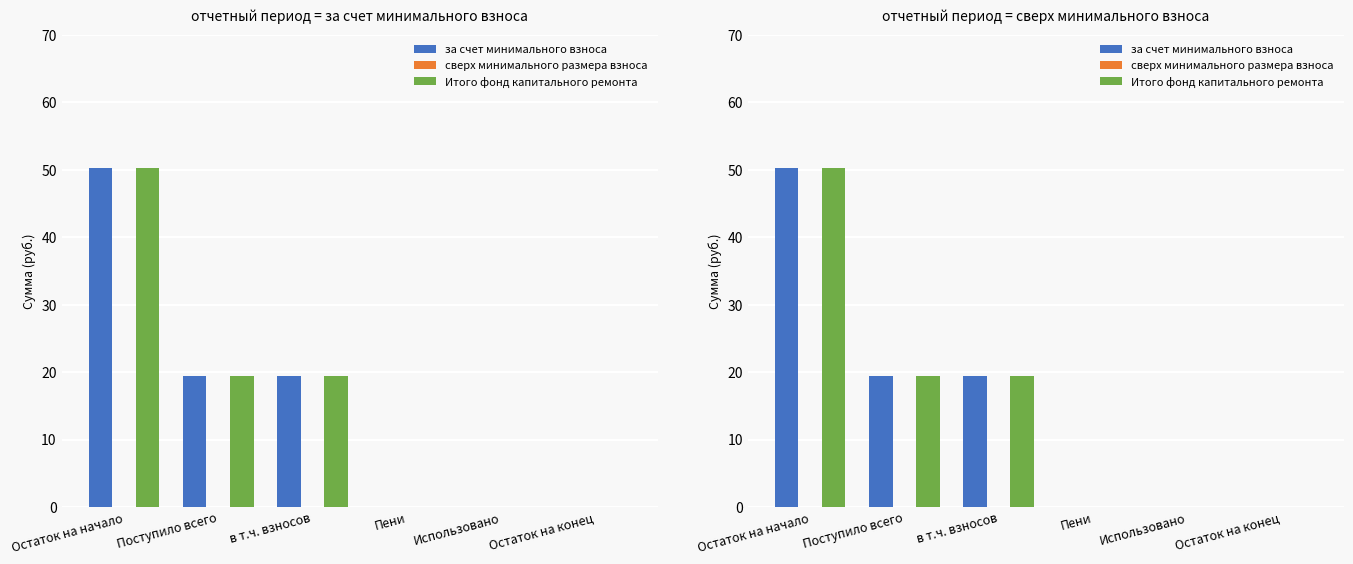

How many series are shown in this chart?

3